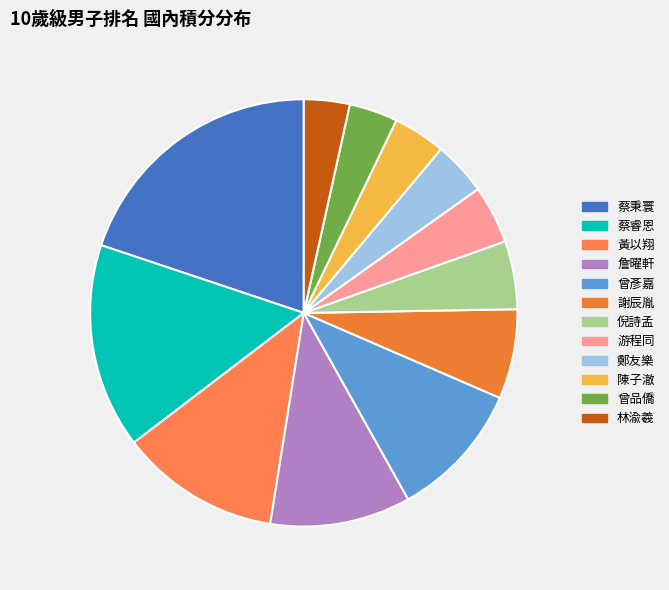

Does 游程同 represent more than half of the total?

No